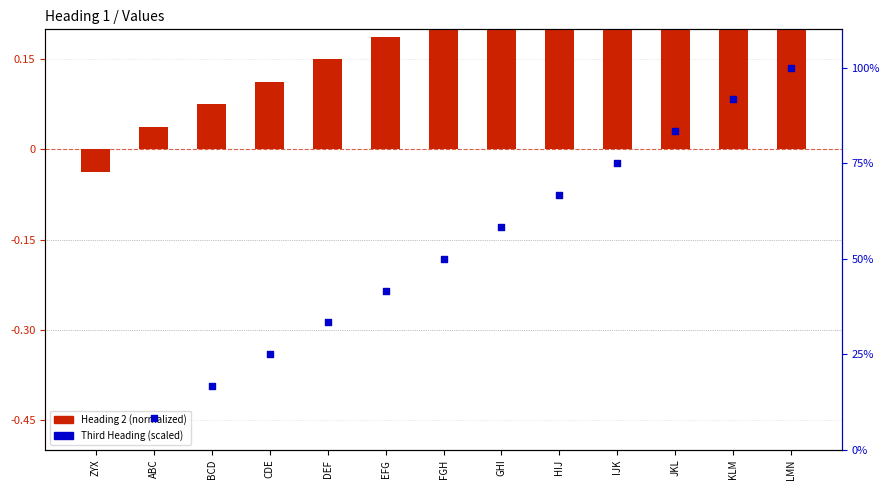

Is the value of Heading 2 (normalized) at KLM greater than the value of Third Heading (scaled) at CDE?

No